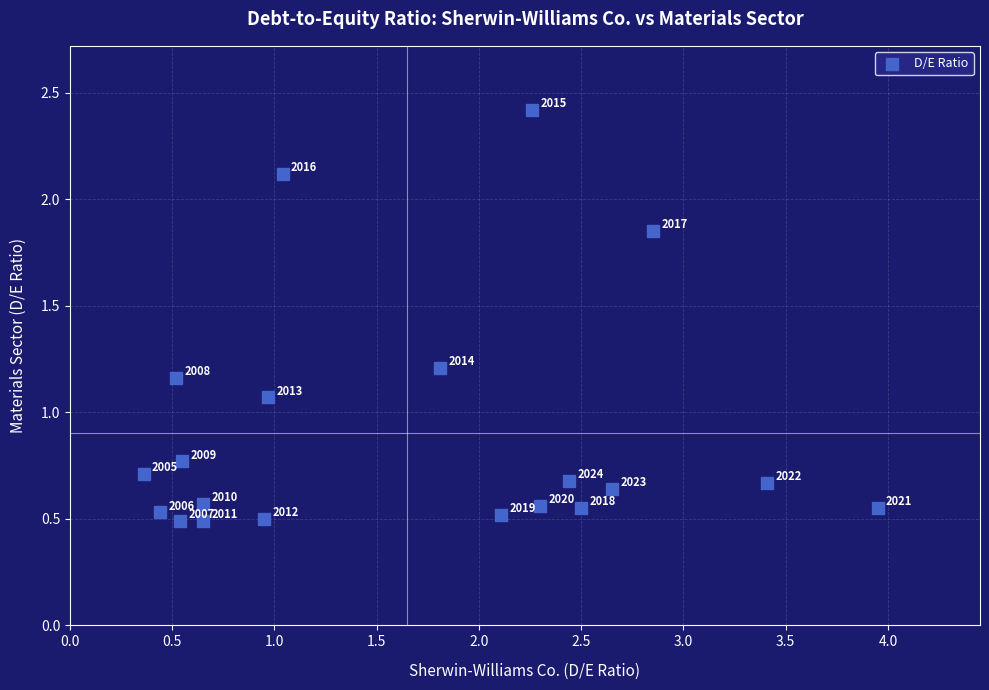

What is the range of X values (max minus min)?

3.6